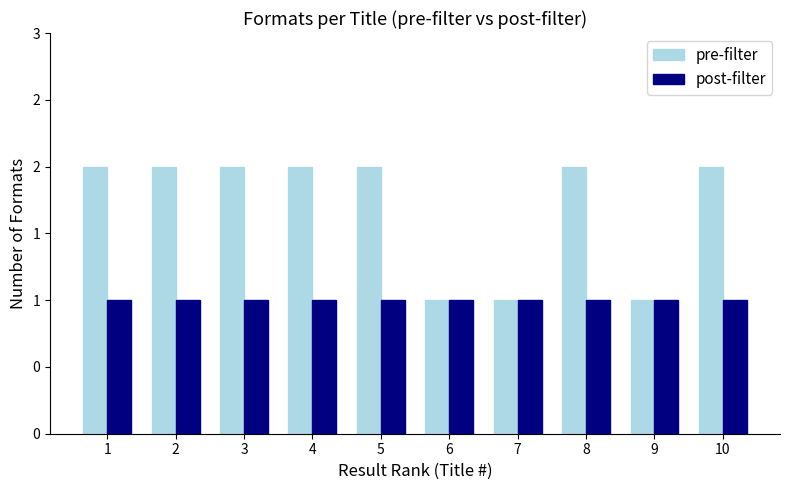

What is the value of the pre-filter bar at the 9th from the left?

1